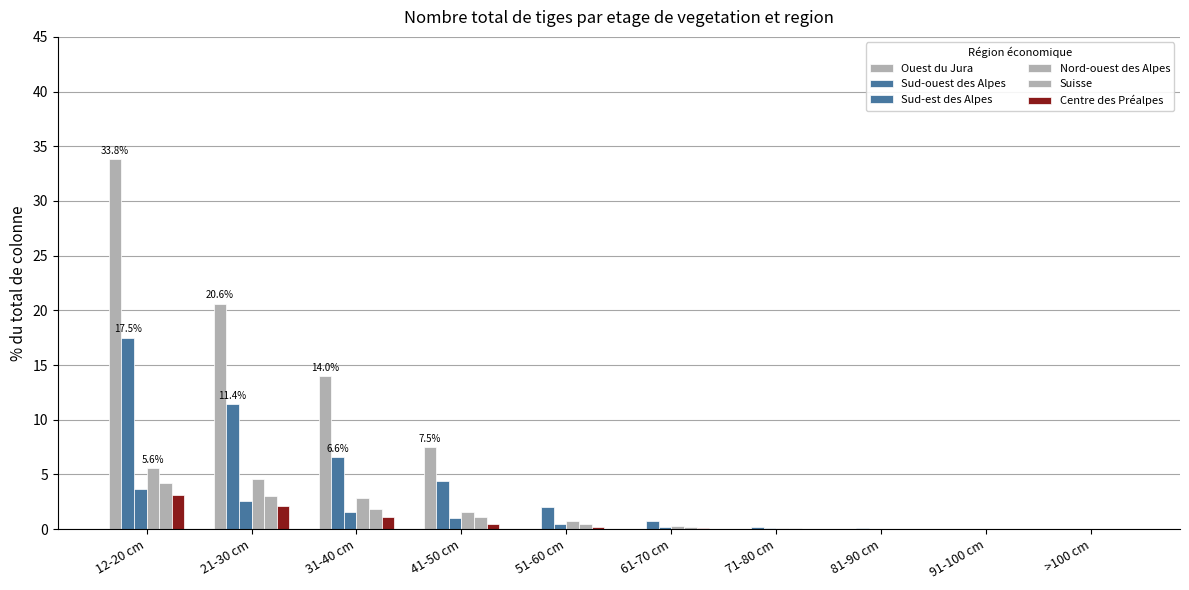

Are the bars grouped side by side (vs. stacked)?

Yes